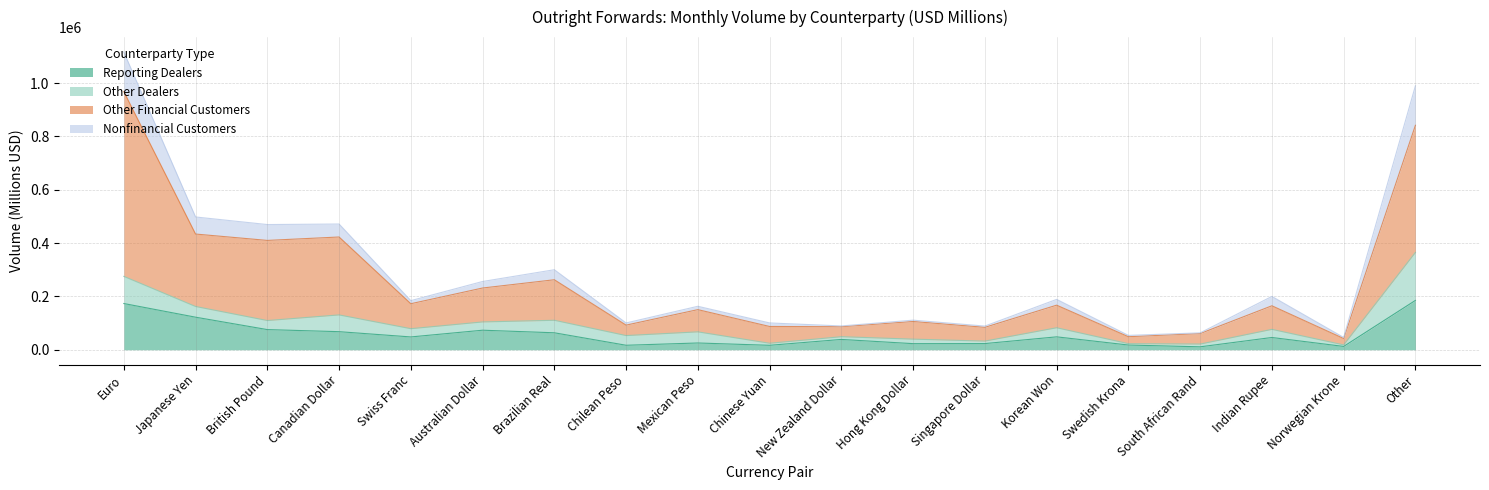

What is the label of the 4th point from the right?

South African Rand